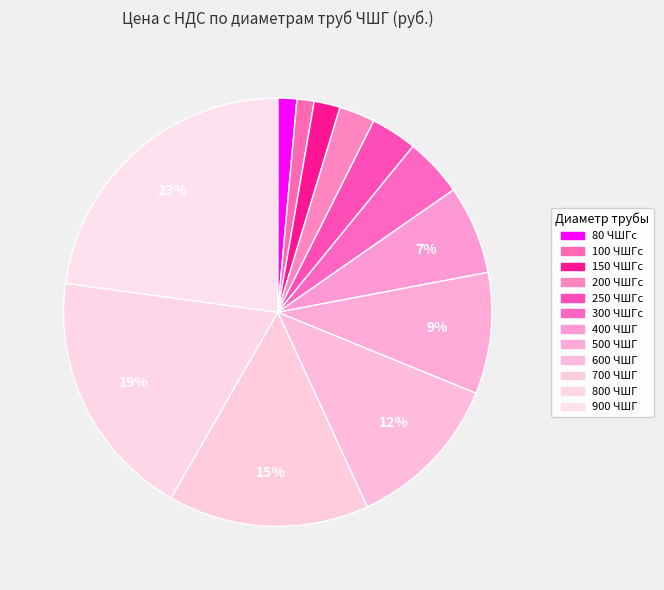

What percentage do 600 ЧШГ and 800 ЧШГ together represent?

30.8%